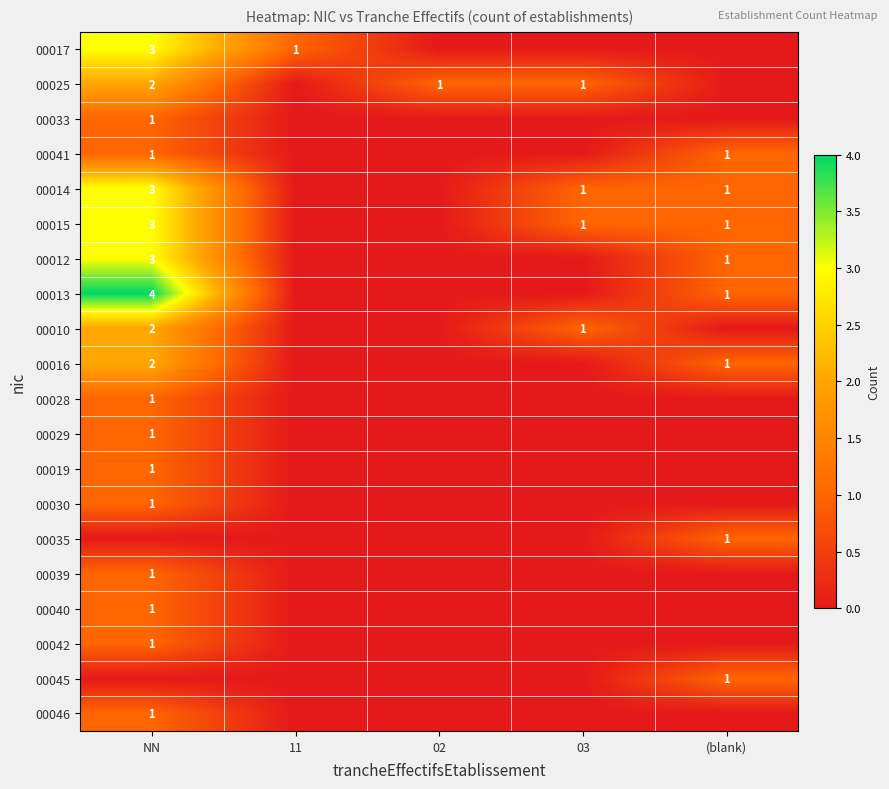

True or false: 00010 has a value of 2 at NN.

True